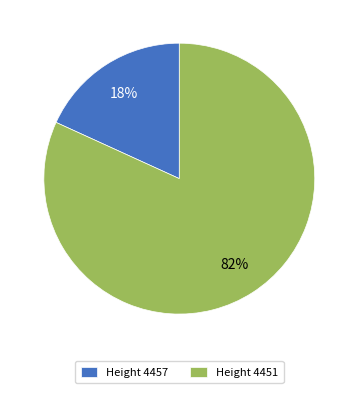

Between Height 4451 and Height 4457, which is larger?

Height 4451